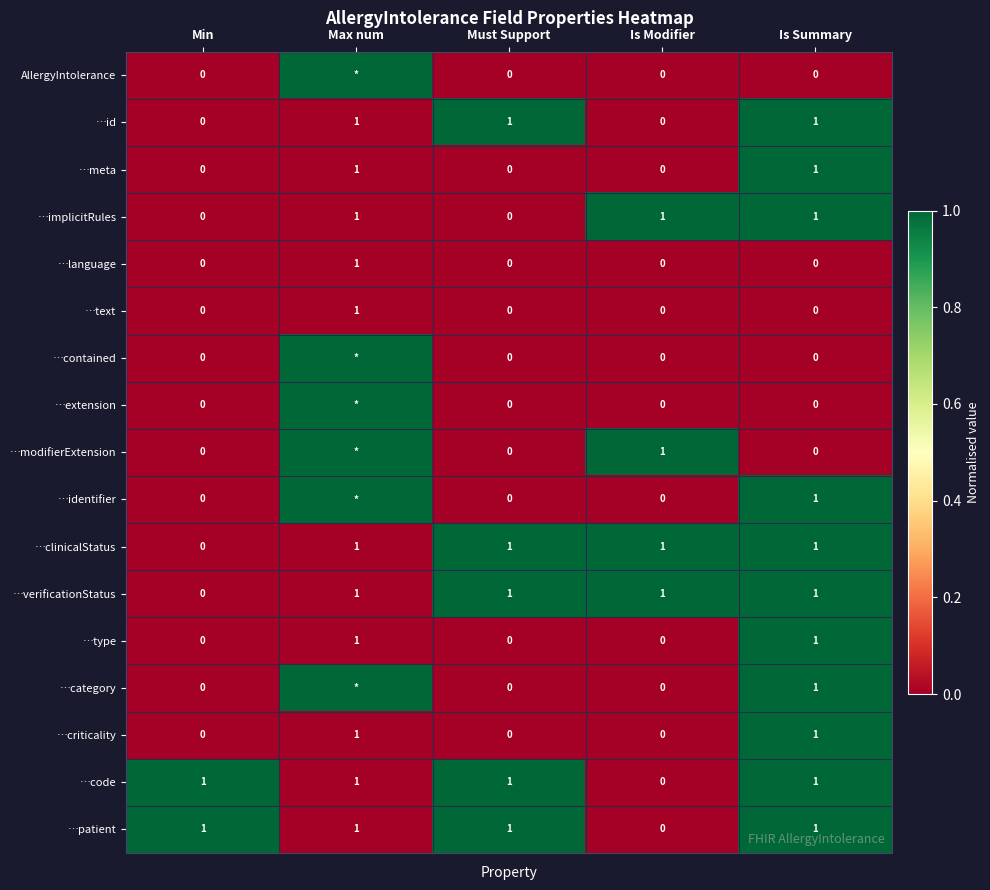

At which category is the sum across all series the highest?

Is Summary